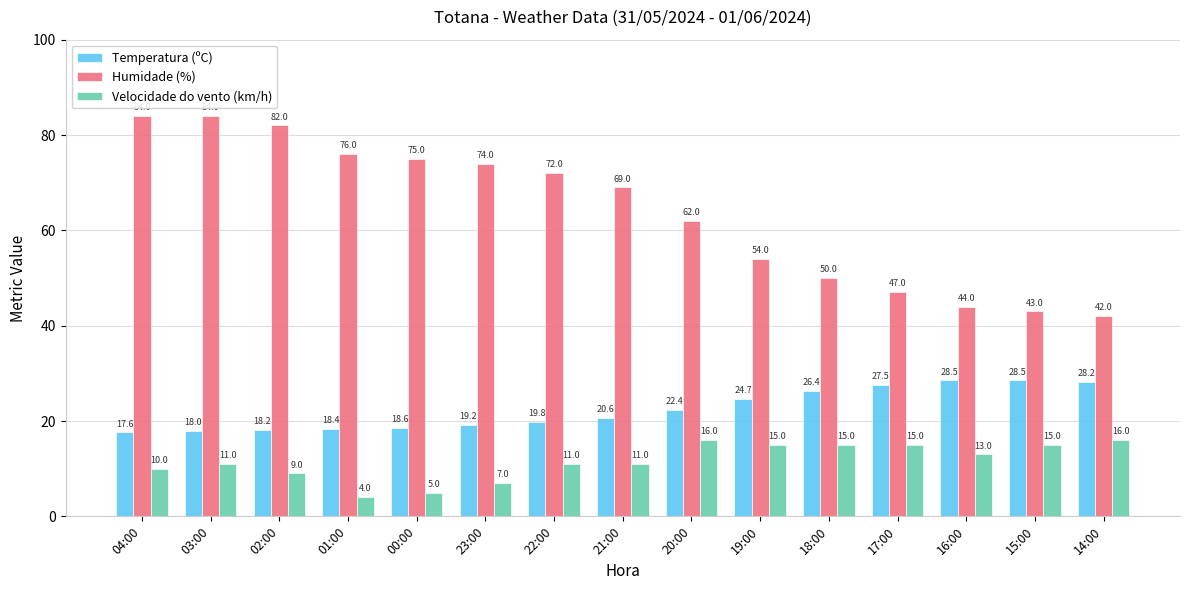

What is the spread (max minus min) of values at 16:00?

31.0